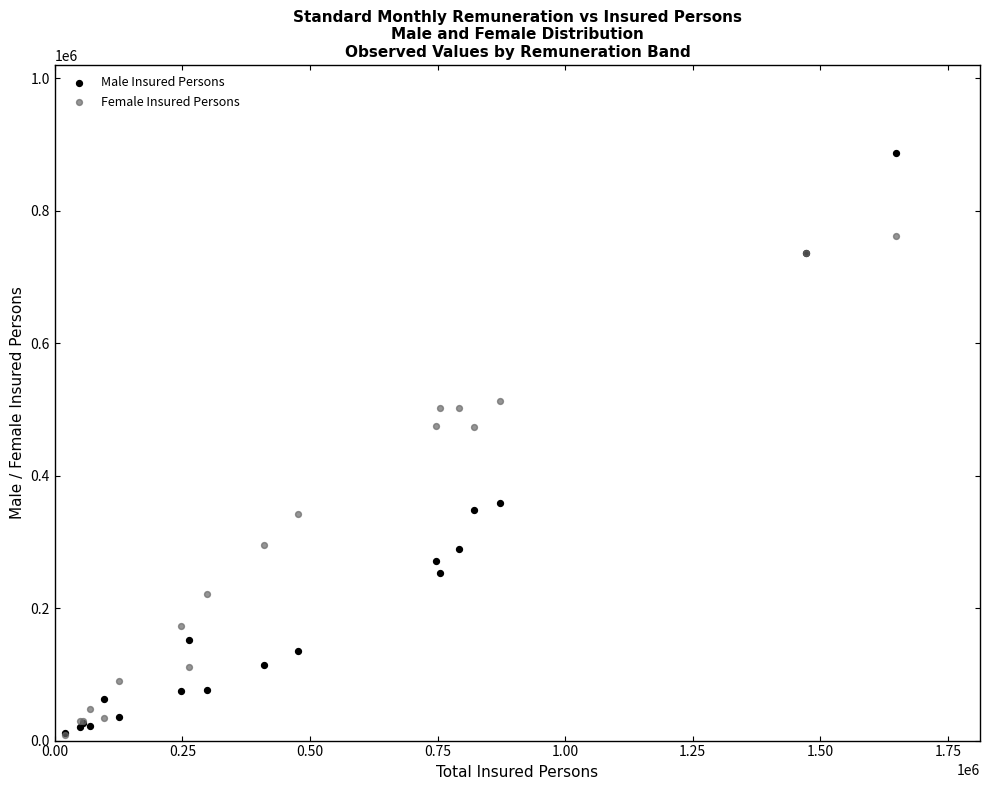

In the Female Insured Persons series, what Y value is closest to 385002?

342689